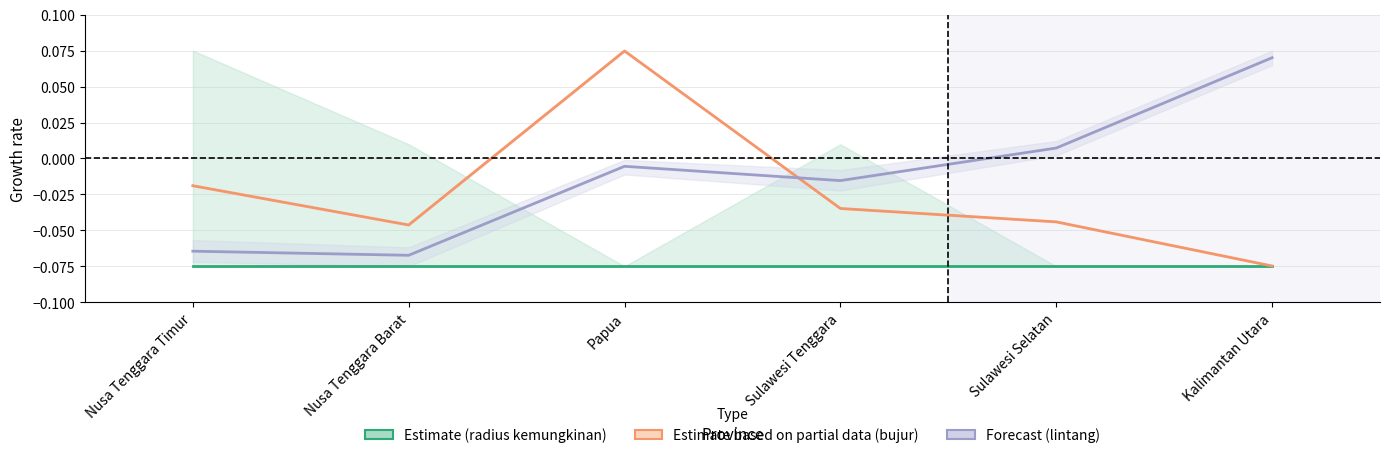

How many interior local valleys does the Forecast (lintang) series have?

2